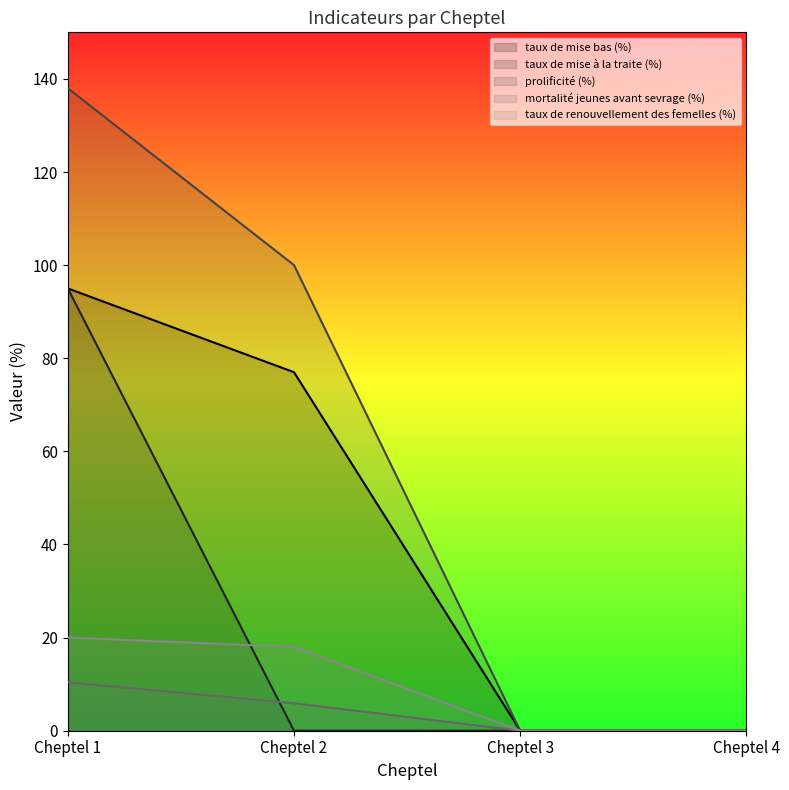

Is it true that prolificité (%) equals 67.8 at Cheptel 1?

False